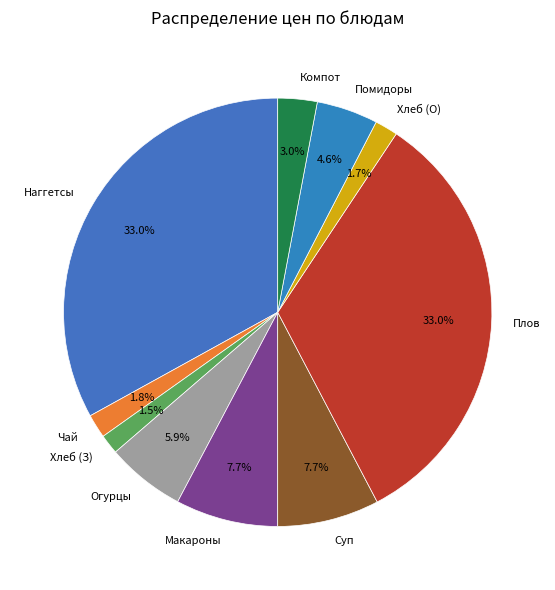

Approximately how many times larger is the value at Чай compared to Компот?

0.6